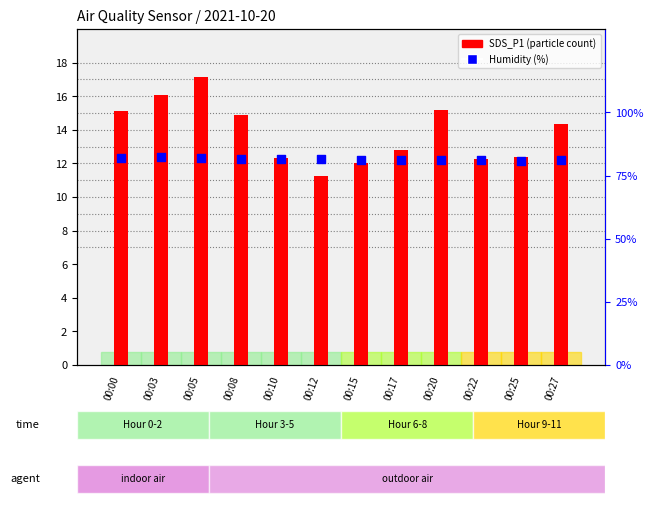

At how many categories does at least one series exceed 19?

12